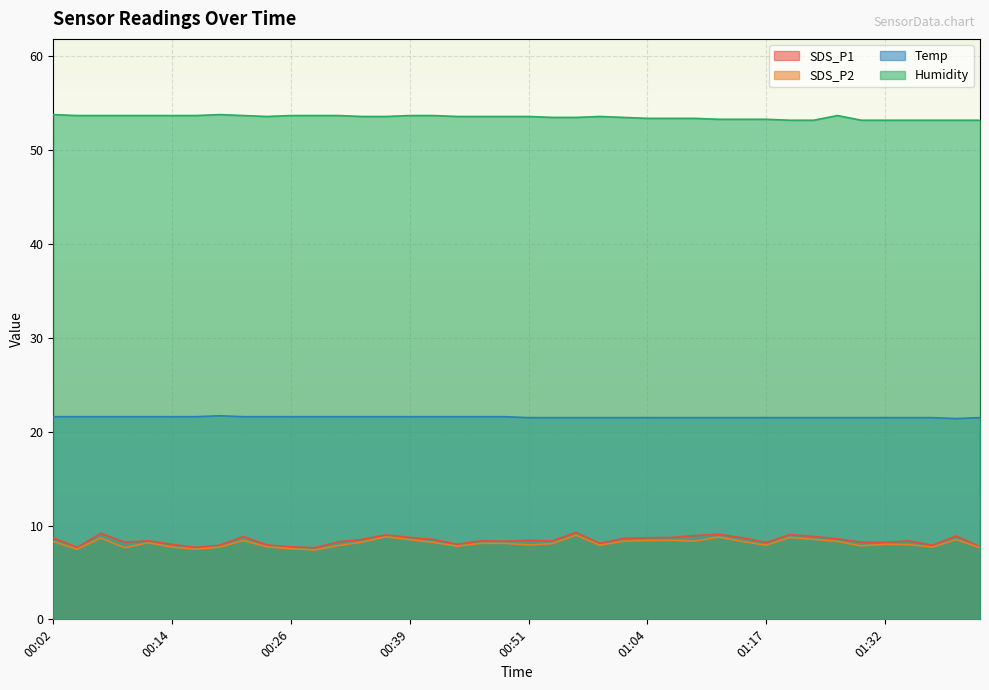

Rank the series at 00:41 from lowest to highest value.

SDS_P2, SDS_P1, Temp, Humidity